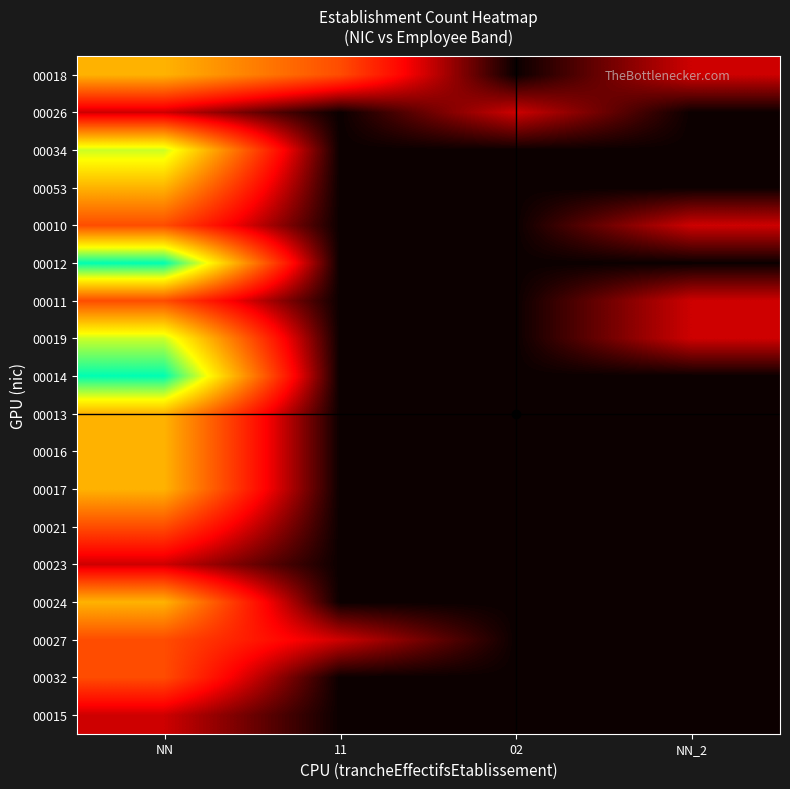

At which category does the chart reach its peak across all series?

NN